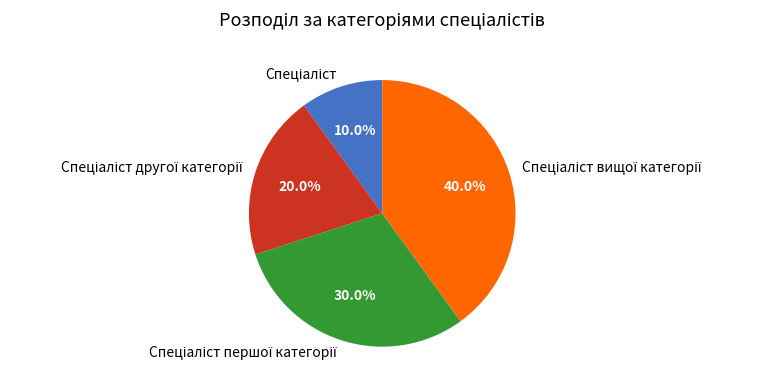

Does any single category account for the majority?

No